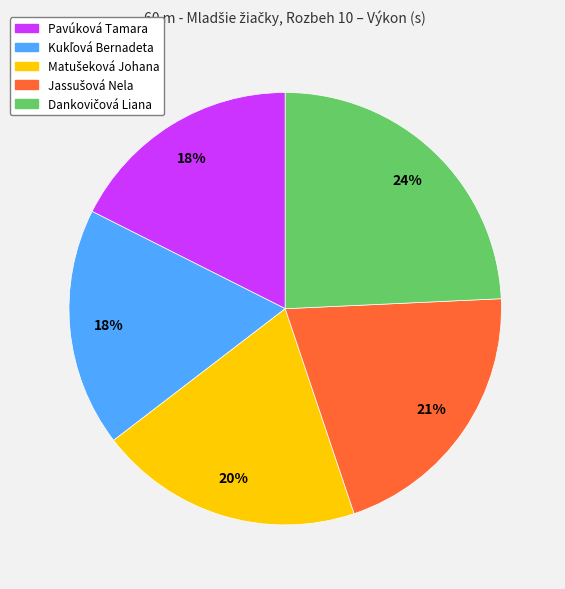

To the nearest percent, what is the average slice percentage?

20%